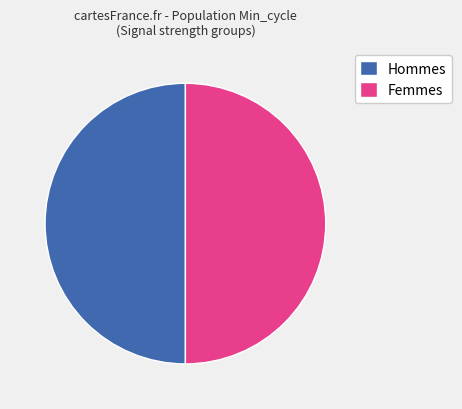

Count the number of slices in the pie.

2